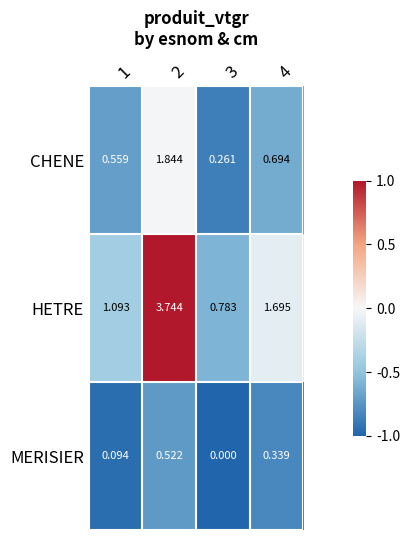

Rank the series by their average value, from highest to lowest.

HETRE, CHENE, MERISIER